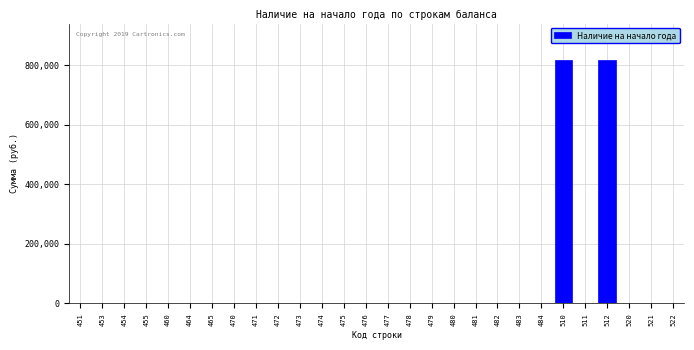

Reading left to right, list all the values displayed in this chart.

451=0.0	453=0.0	454=0.0	455=0.0	460=0.0	464=0.0	465=0.0	470=0.0	471=0.0	472=0.0	473=0.0	474=0.0	475=0.0	476=0.0	477=0.0	478=0.0	479=0.0	480=0.0	481=0.0	482=0.0	483=0.0	484=0.0	510=818238.8	511=0.0	512=818238.8	520=0.0	521=0.0	522=0.0